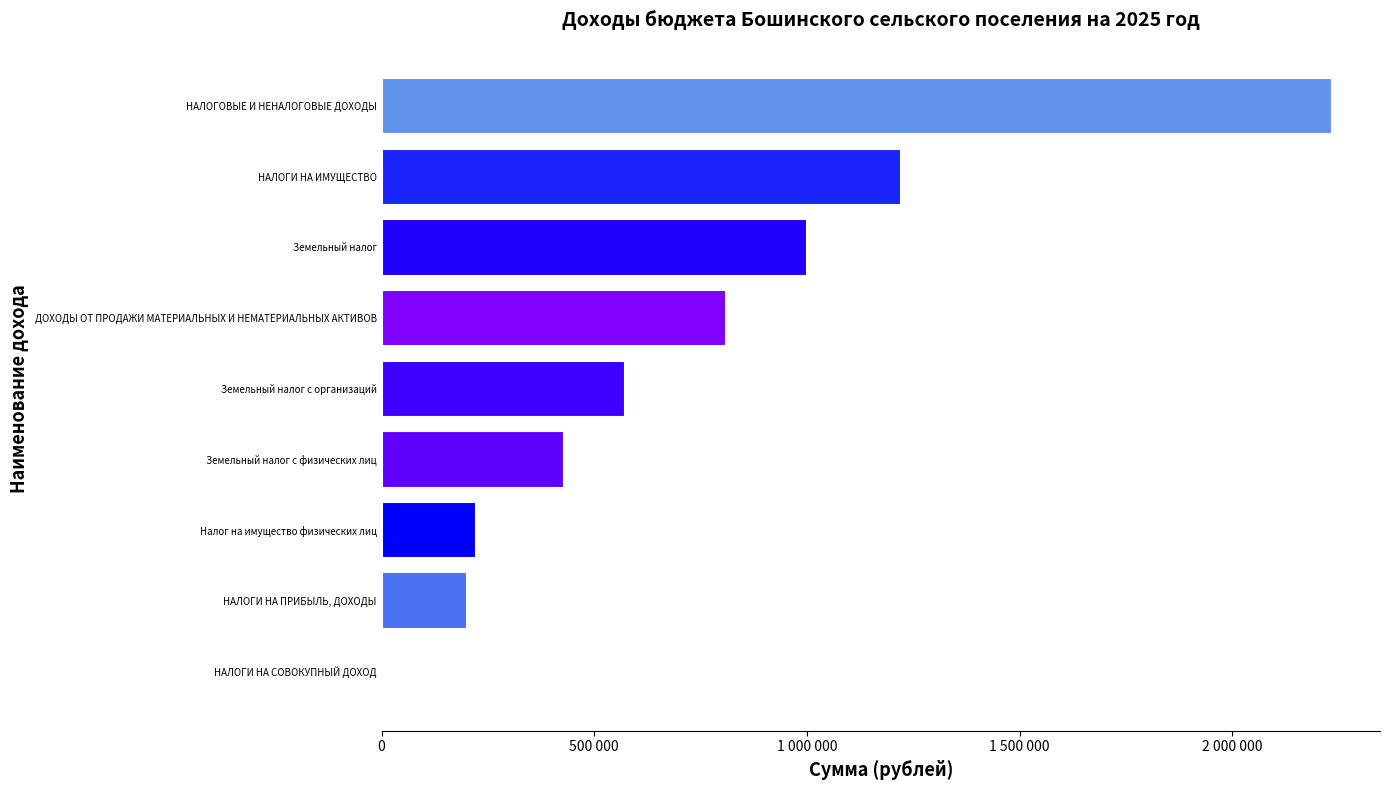

What is the sum of all values?

6693000